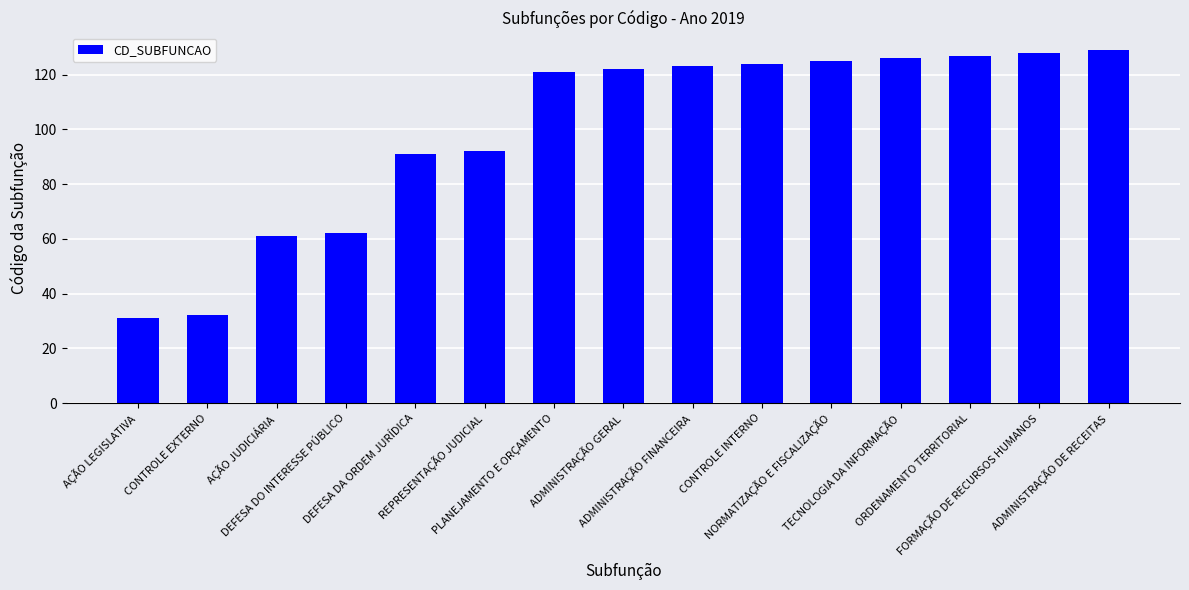

What is the greatest value displayed?

129